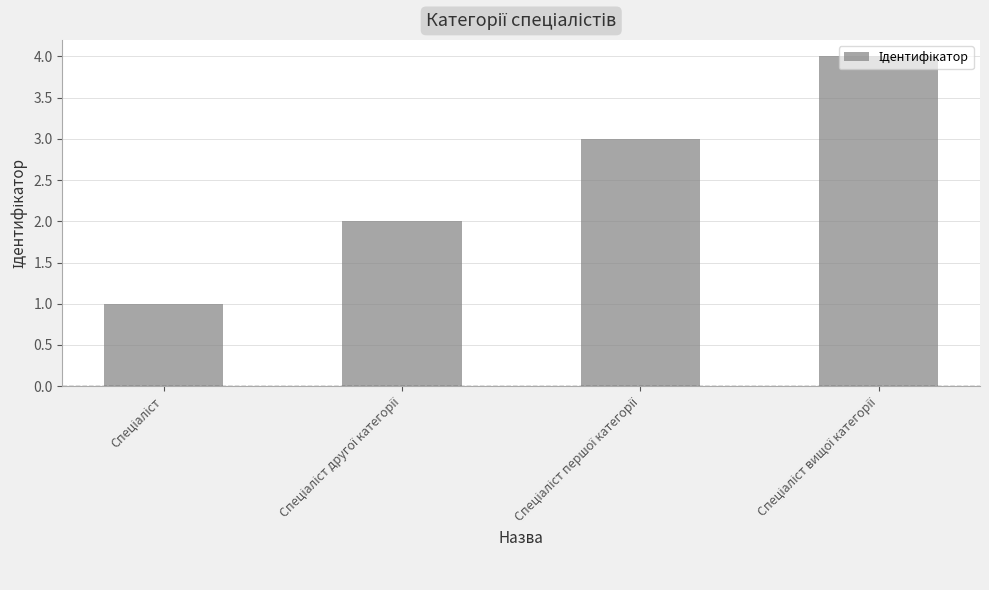

What is the greatest value displayed?

4